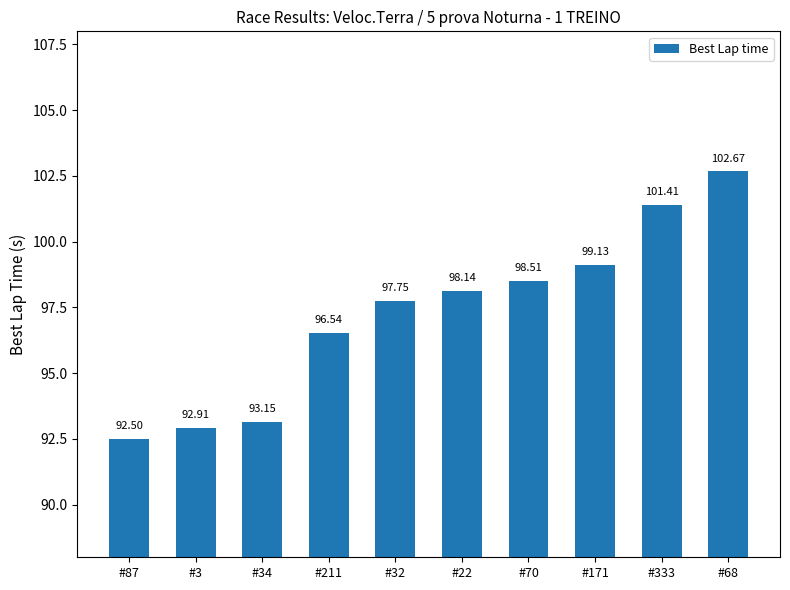

Where is the data nearest to the value 97?

#211